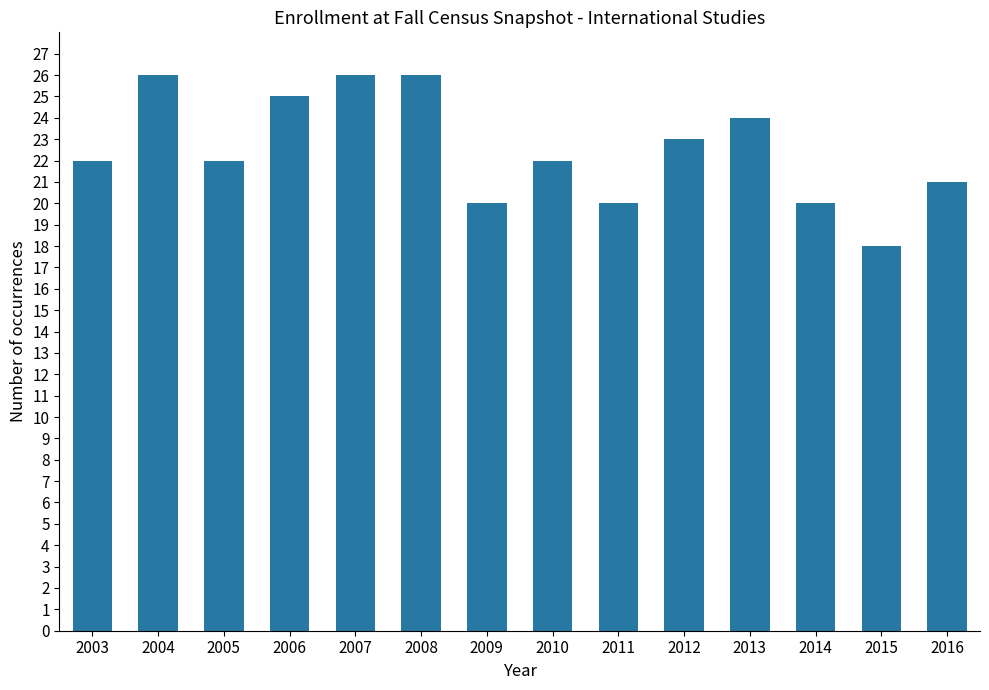

Reading right to left, extract all data points from this chart.

2016=21	2015=18	2014=20	2013=24	2012=23	2011=20	2010=22	2009=20	2008=26	2007=26	2006=25	2005=22	2004=26	2003=22